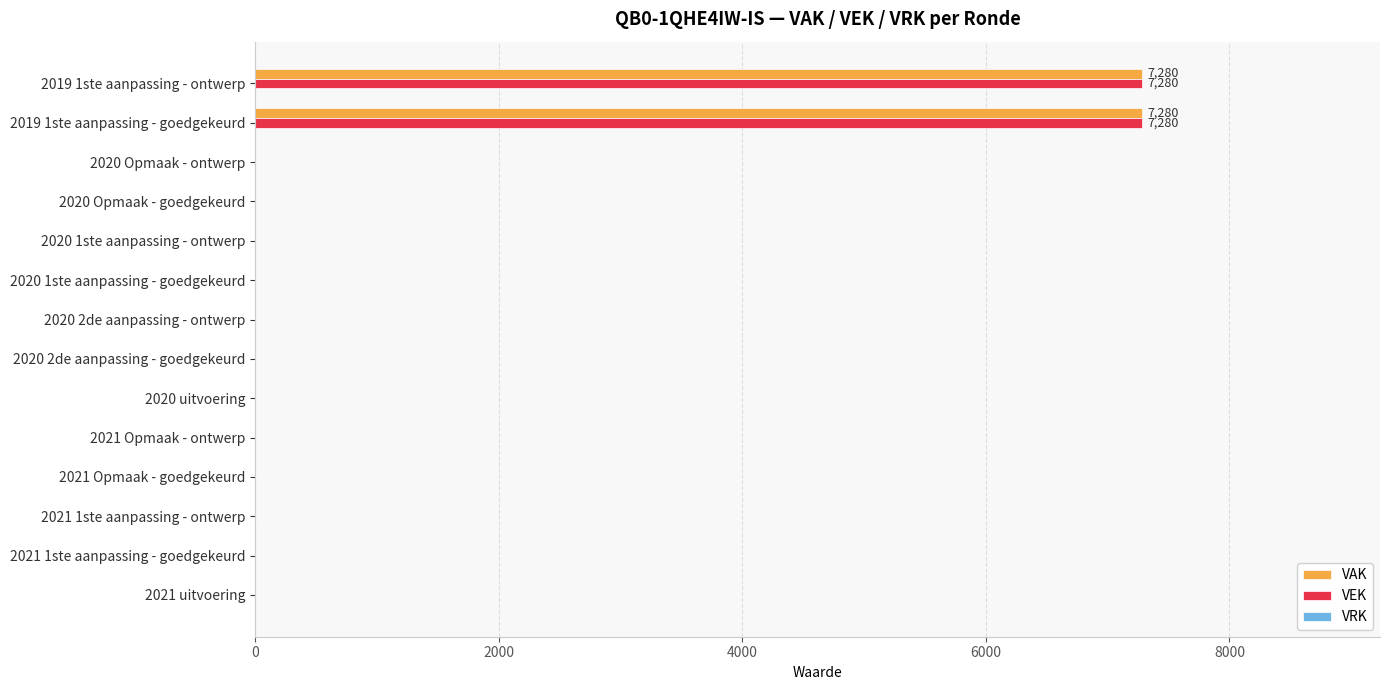

What is the average value of the VAK series?

1040